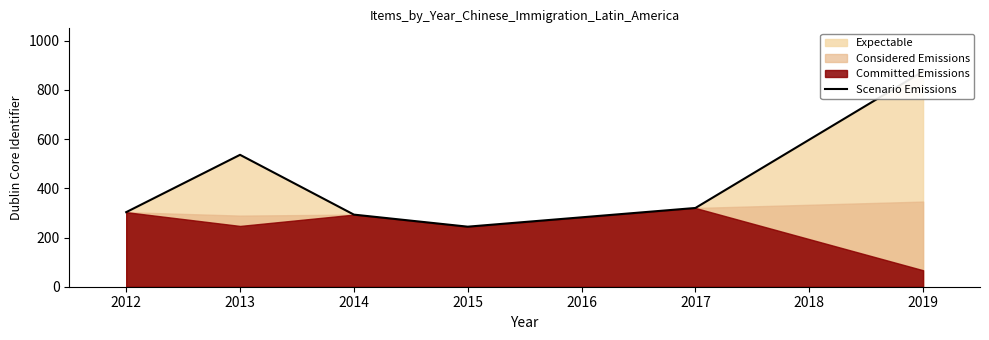

How many data points does each series have?

6